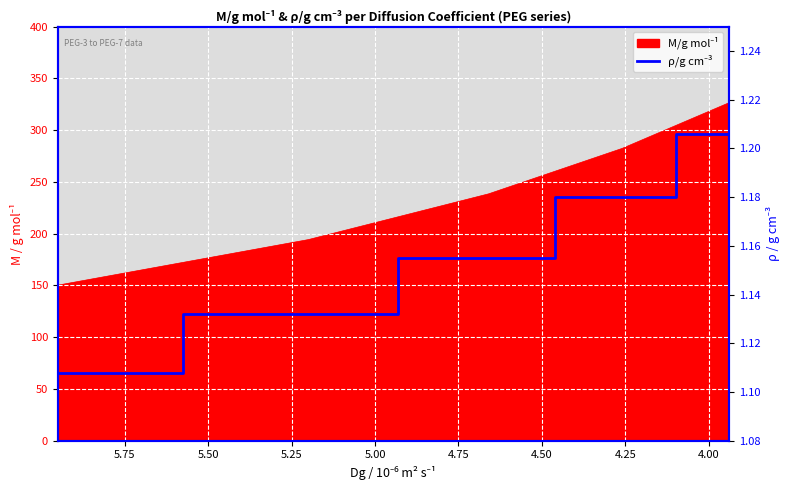

True or false: there are more than 2 points higher than both neighbors.

False